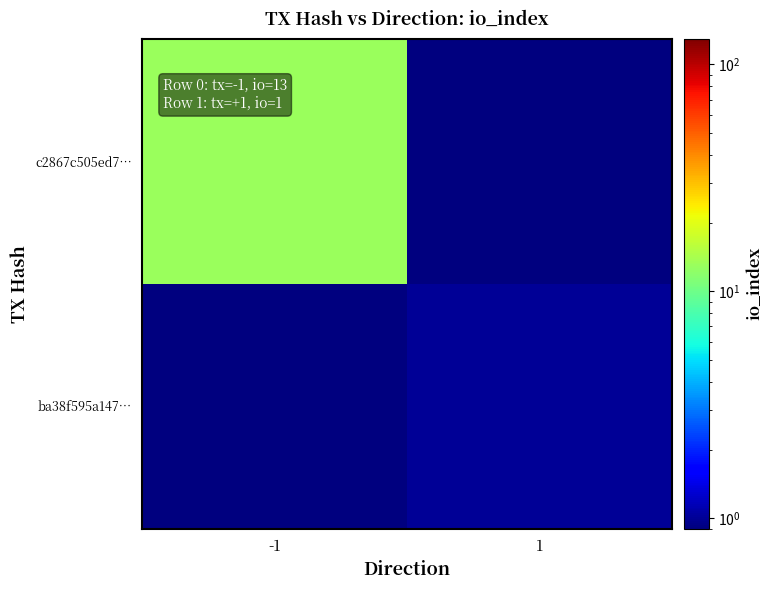

At how many categories does at least one series exceed 4?

1